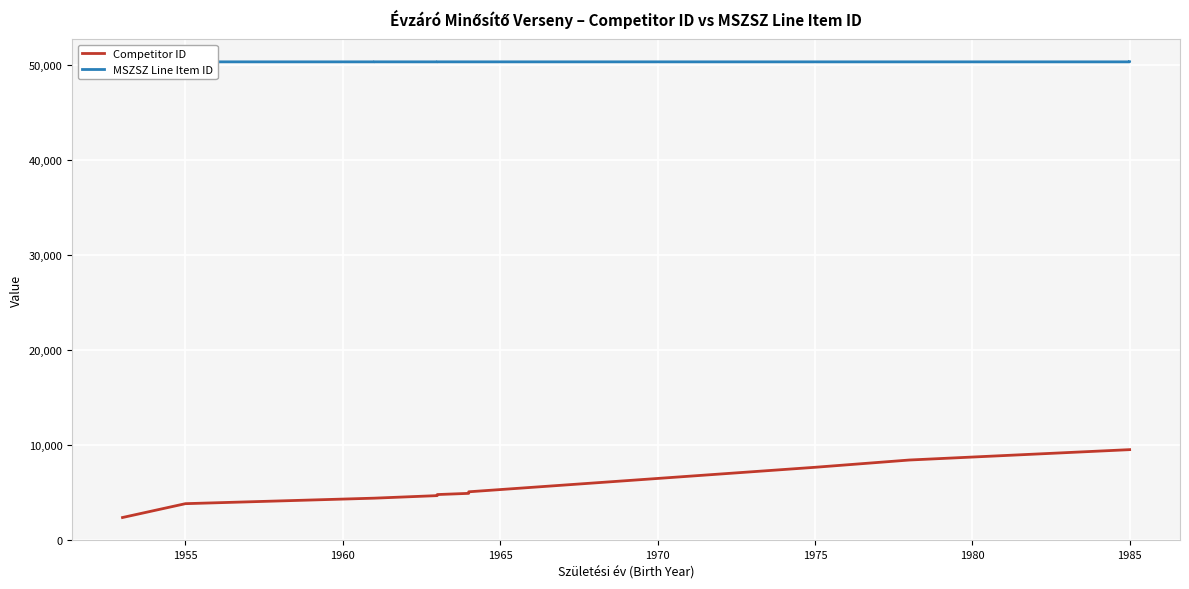

In MSZSZ Line Item ID, how many points are higher than both neighbors (excluding endpoints)?

2